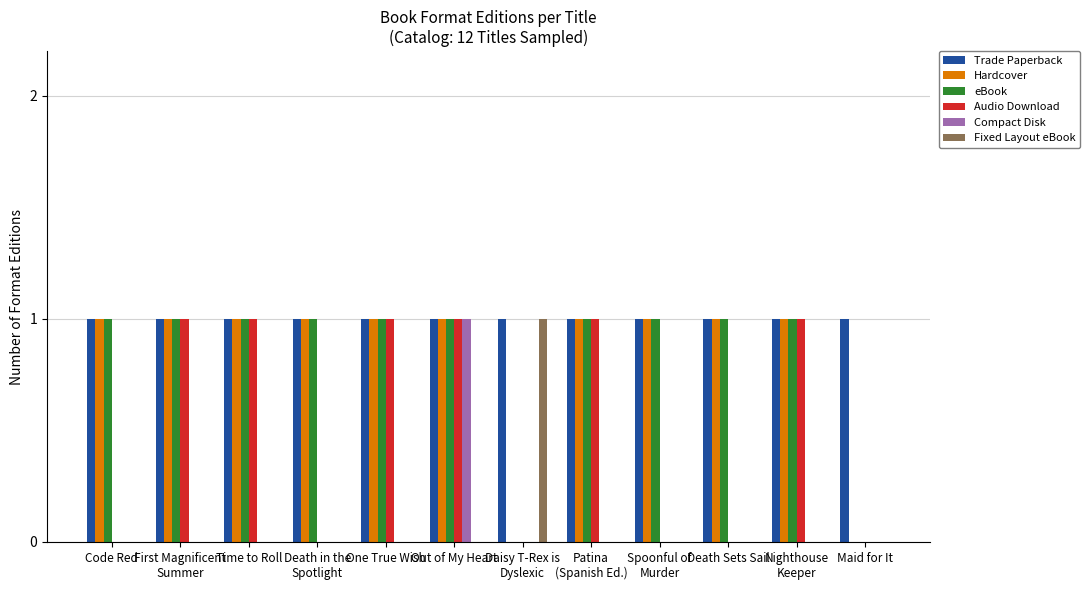

The Compact Disk series shows 0 at Maid for It. True or false?

True